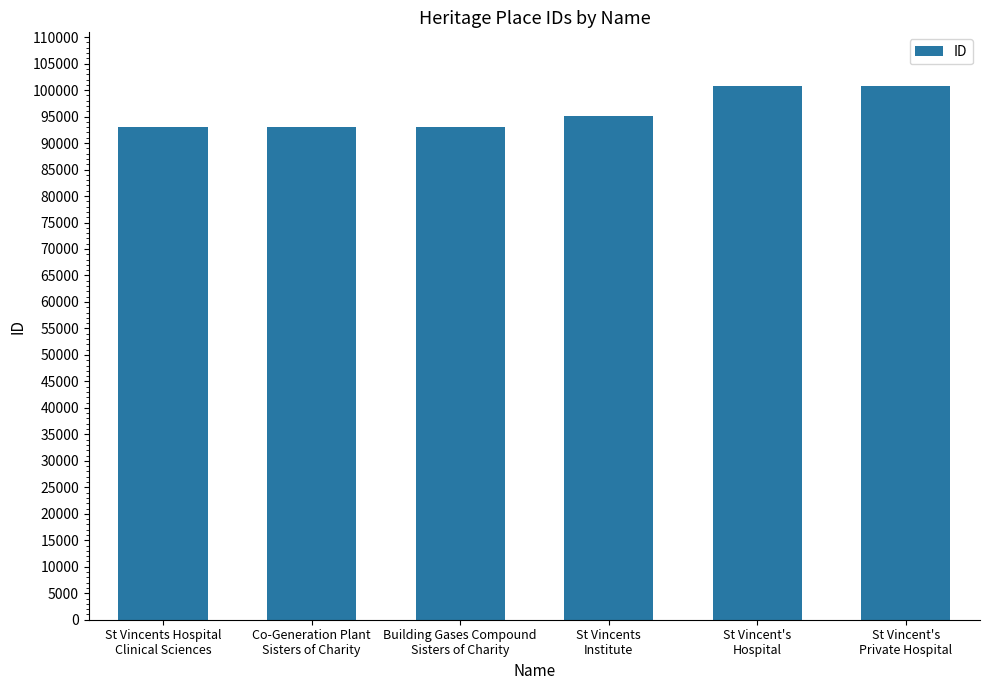

What is the sum of all values?

575942